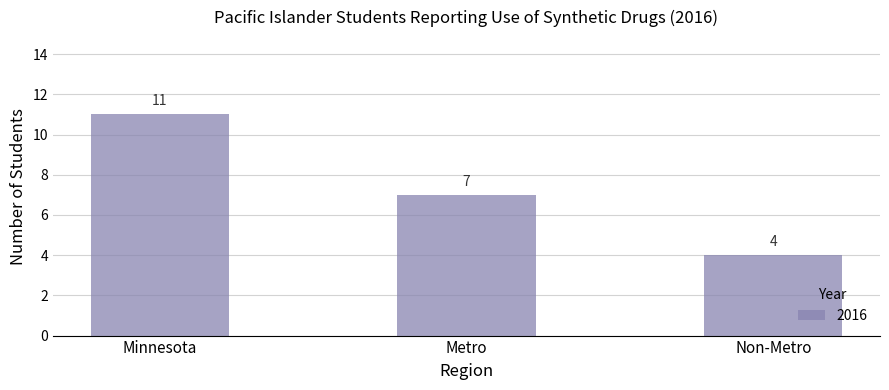

How many values are between 4 and 11?

3